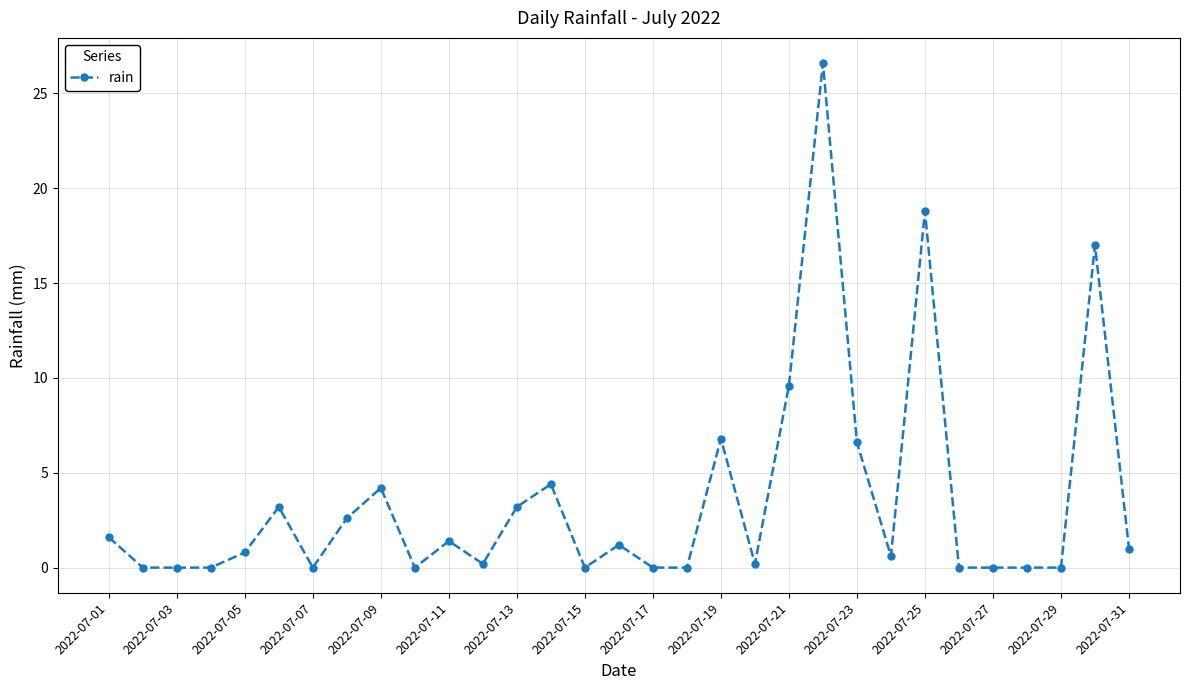

What is the value of the 1st point from the left?

1.6